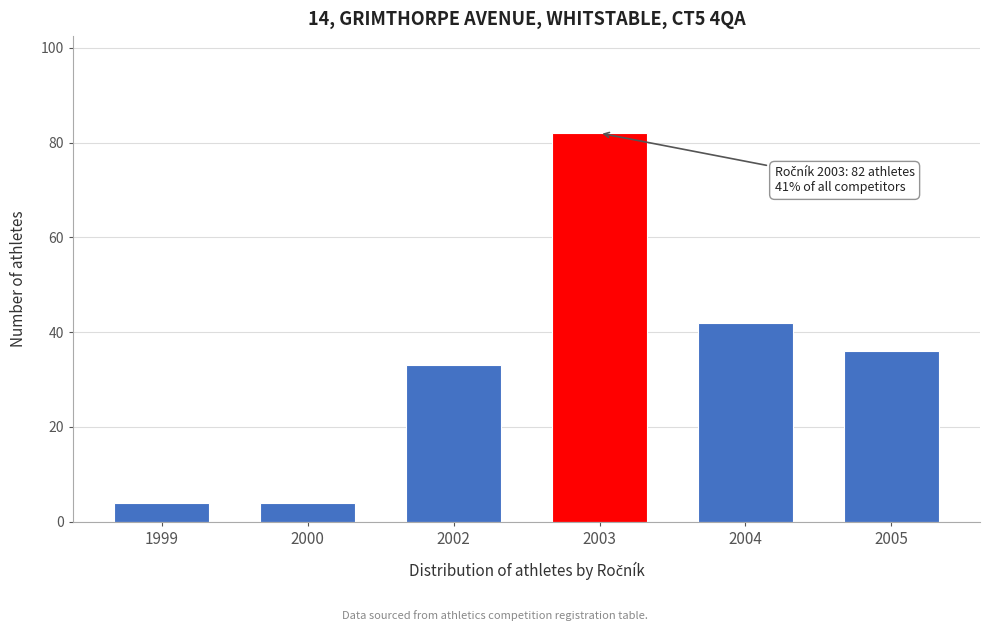

Reading left to right, extract all data points from this chart.

1999=4	2000=4	2002=33	2003=82	2004=42	2005=36